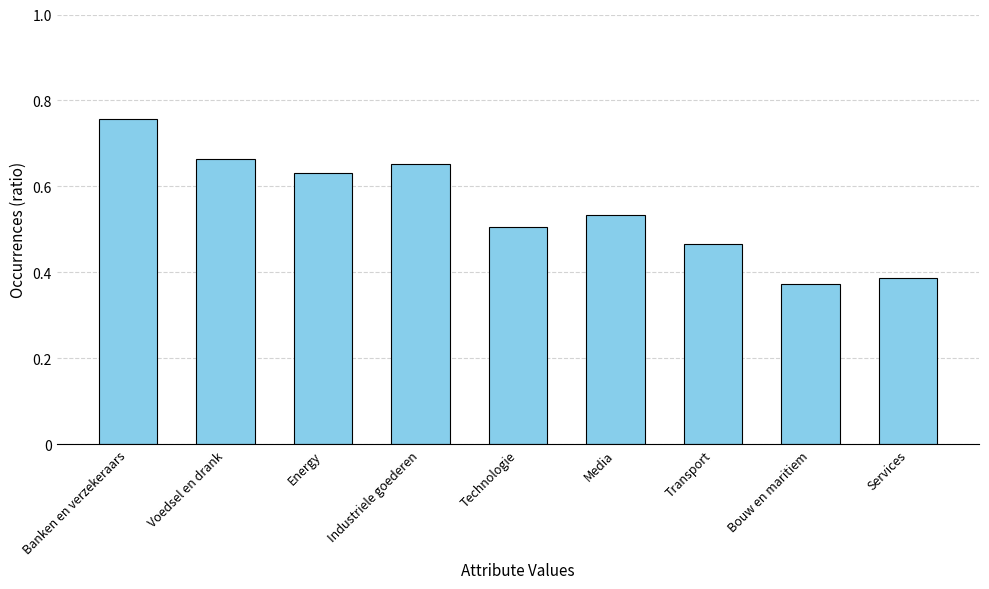

What is the difference between the second highest and minimum values?

29.2